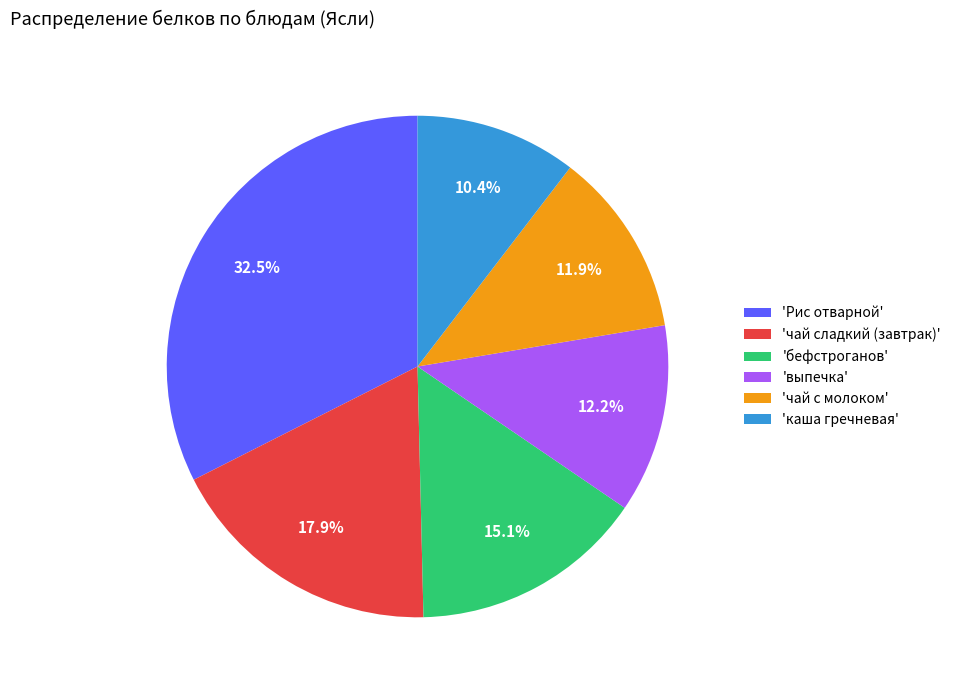

Approximately how many times larger is the value at 'чай сладкий (завтрак)' compared to 'бефстроганов'?

1.2